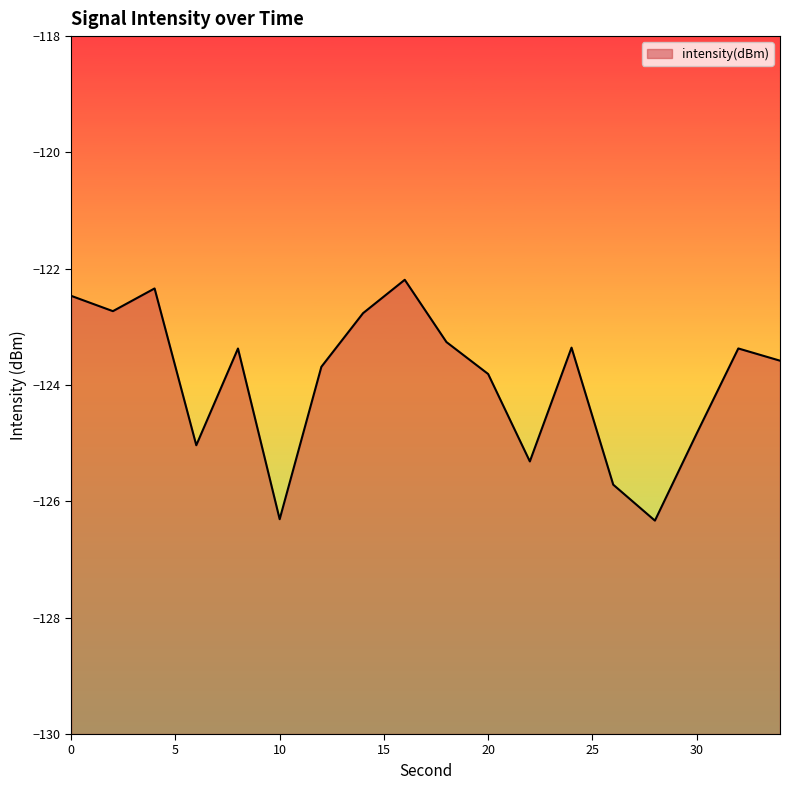

How many lines are shown in the chart?

1